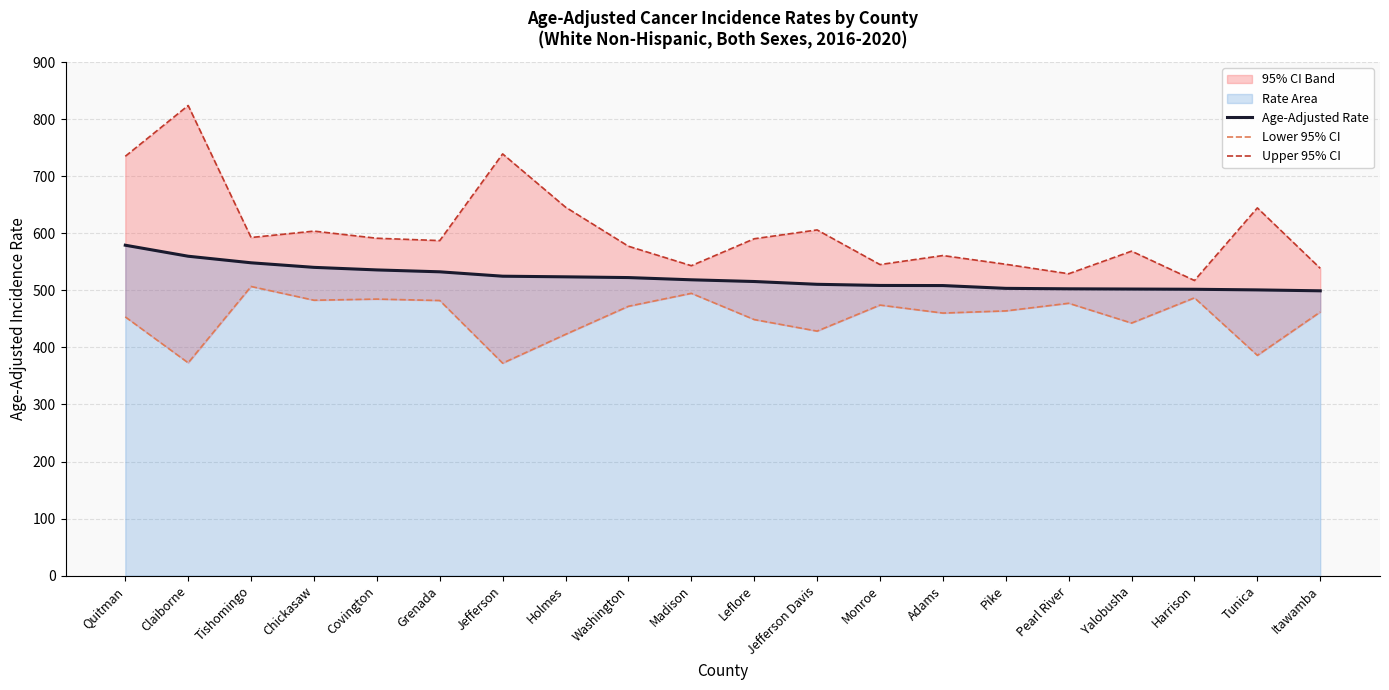

Reading left to right, extract all data points from this chart.

Age-Adjusted Rate: 579.1	559.8	548.3	540.3	535.8	532.5	524.8	523.7	522.4	518.5	515.5	510.6	508.6	508.4	503.5	502.7	502.3	501.9	500.8	499.2
Lower 95% CI: 453.5	373.0	506.8	482.7	484.7	482.2	372.4	422.9	472.1	494.8	448.8	428.6	474.2	460.2	464.0	477.4	442.7	486.9	386.1	462.1
Upper 95% CI: 734.9	823.9	592.6	603.8	591.3	587.2	739.1	645.8	577.3	543.2	590.4	605.9	545.2	561.0	545.7	529.1	568.7	517.3	644.5	538.6